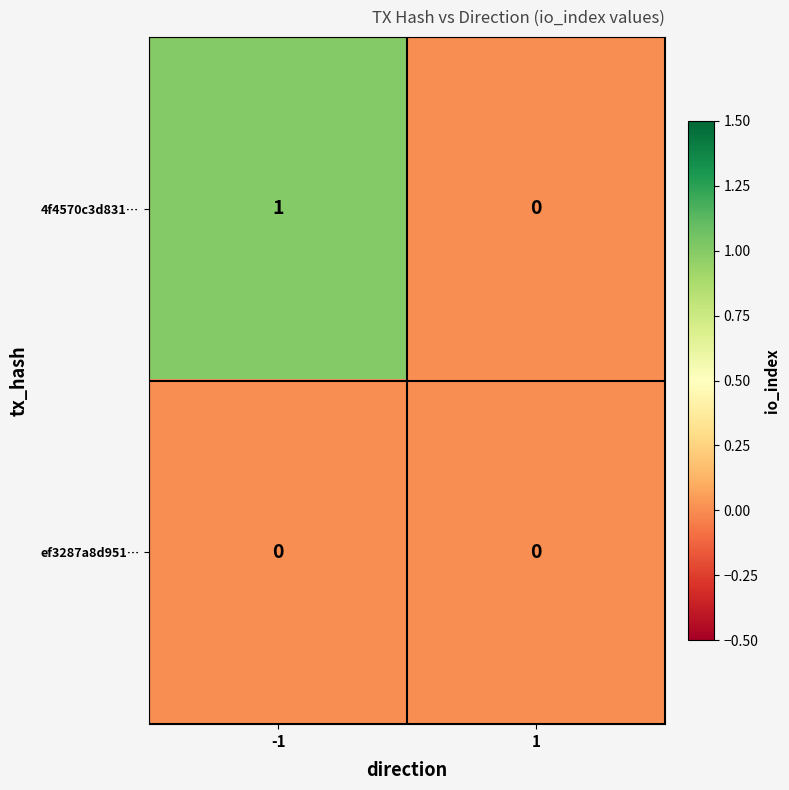

What is the greatest value displayed?

1